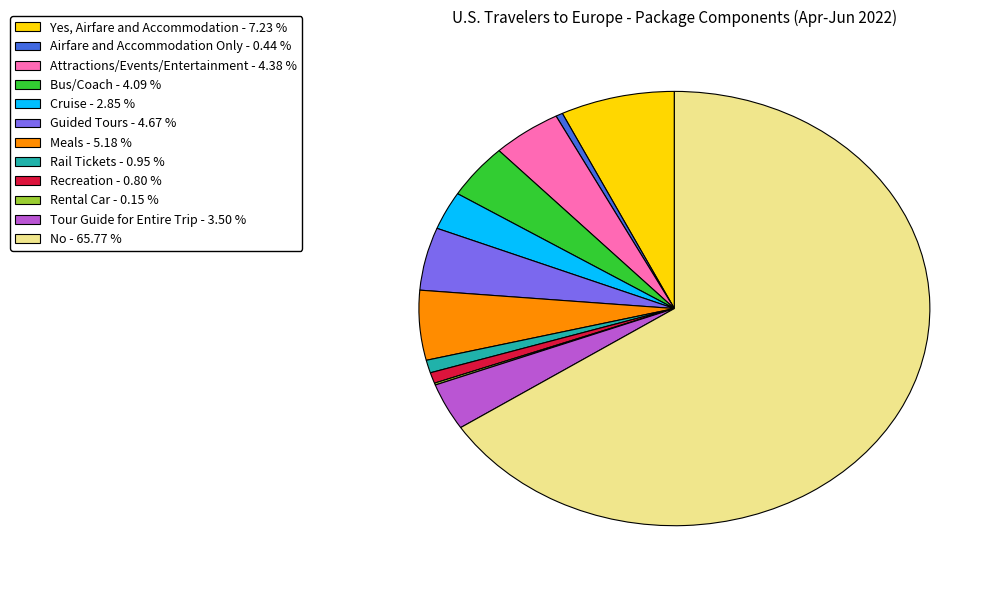

Combined, do No and Rail Tickets account for over 50%?

Yes